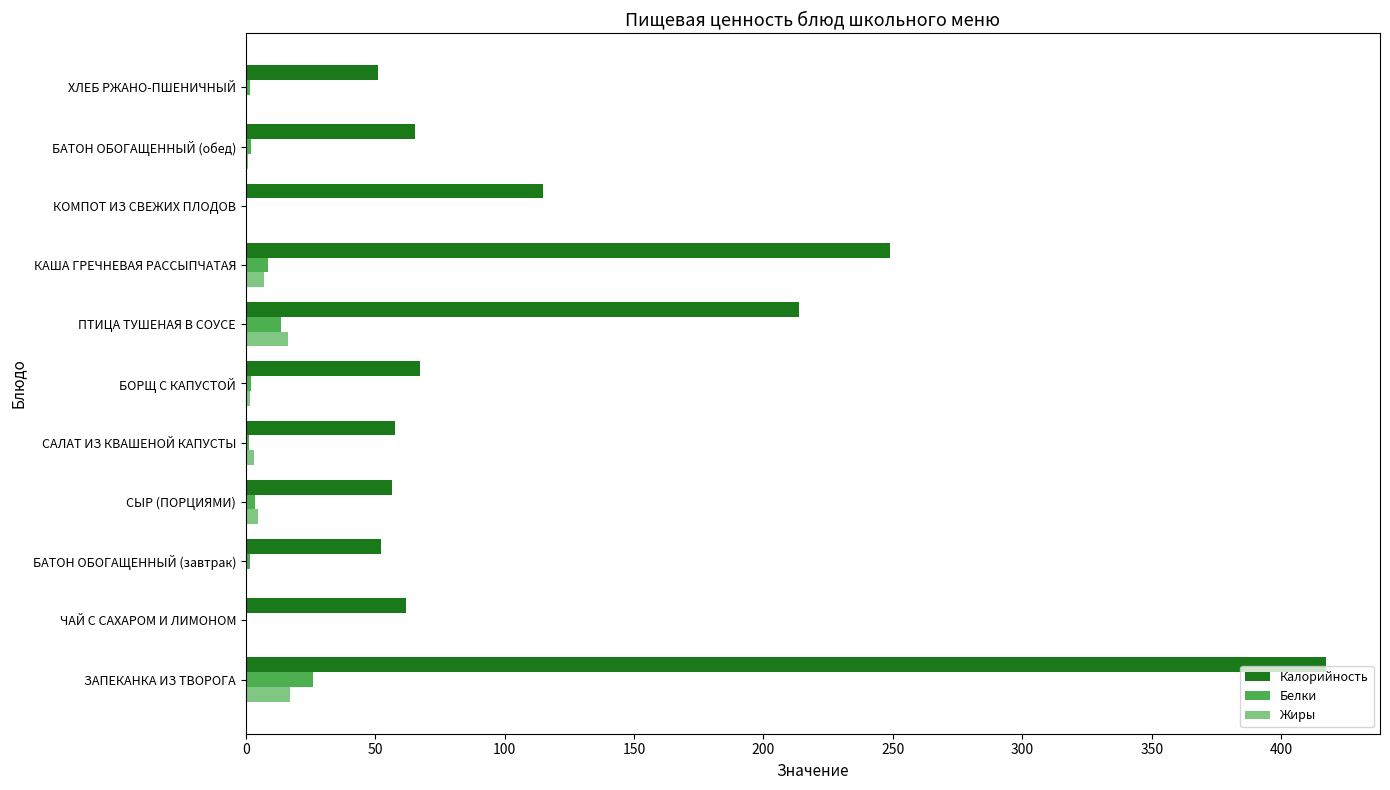

What is the sum of all Белки values?

60.5